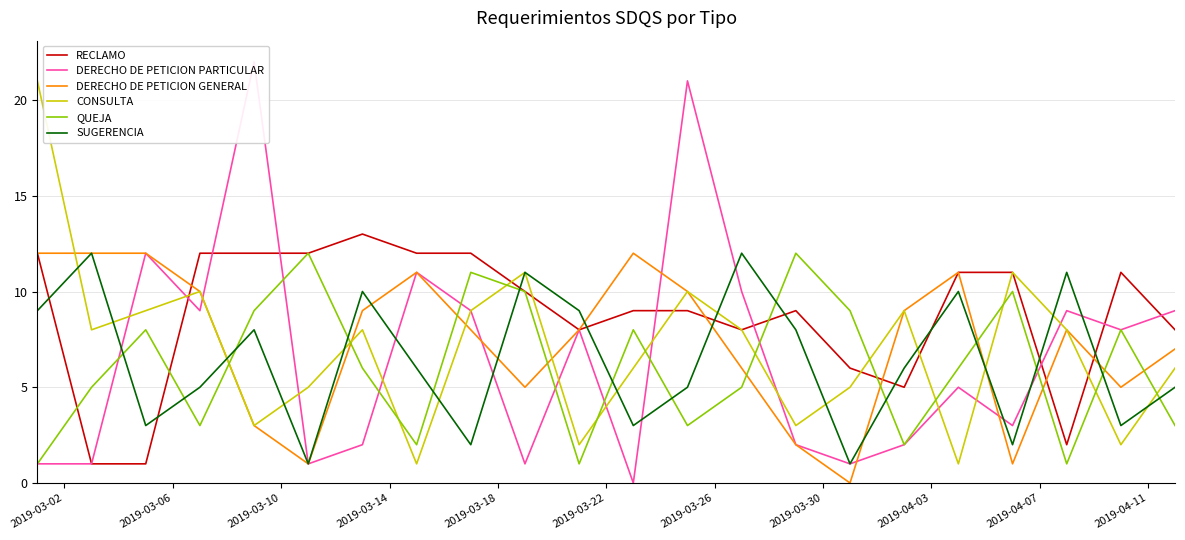

What is the highest value of the CONSULTA series?

21